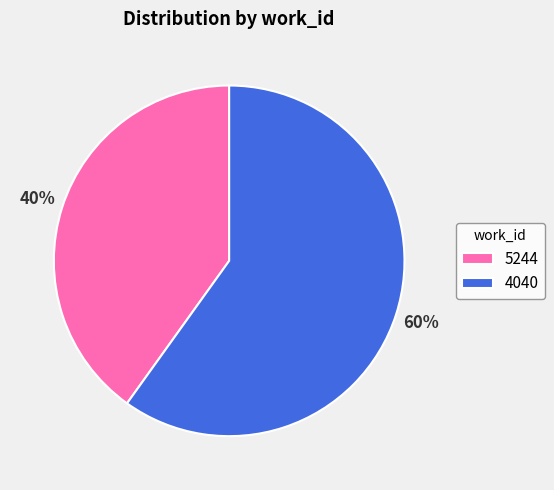

To the nearest percent, what portion does 5244 represent?

40%